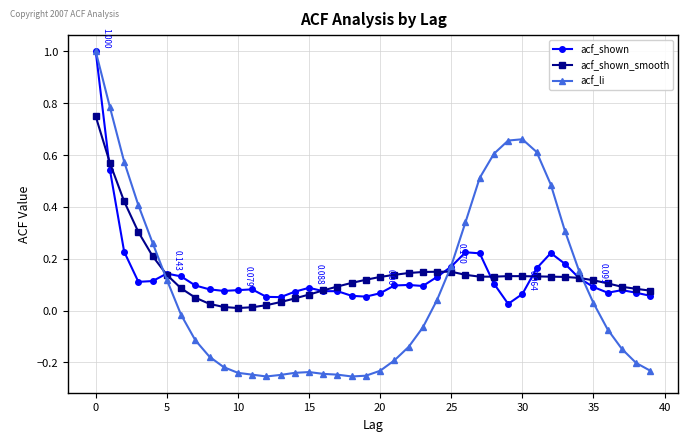

What is the difference between the second highest and second lowest values in the acf_li series?

1.0